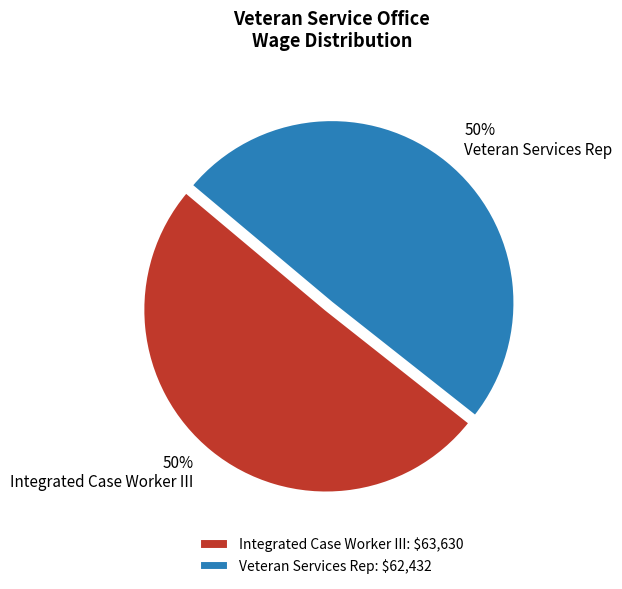

The Veteran Services Rep slice represents 50% of the pie. True or false?

True